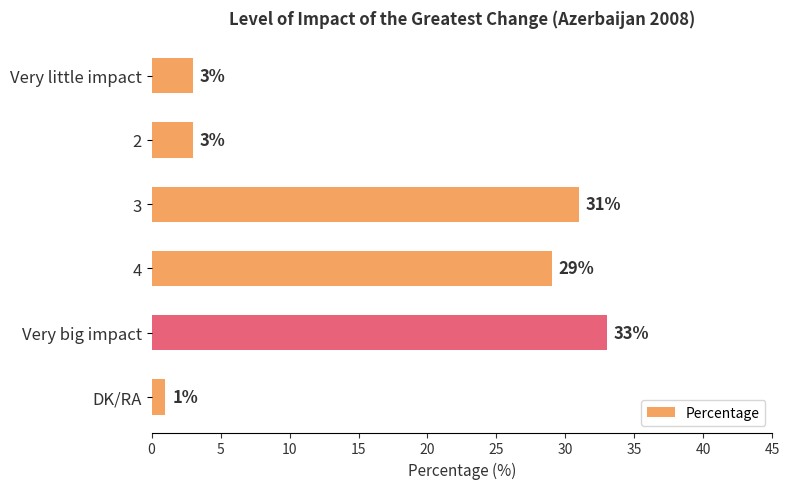

The chart shows a value of 47 at 3. True or false?

False